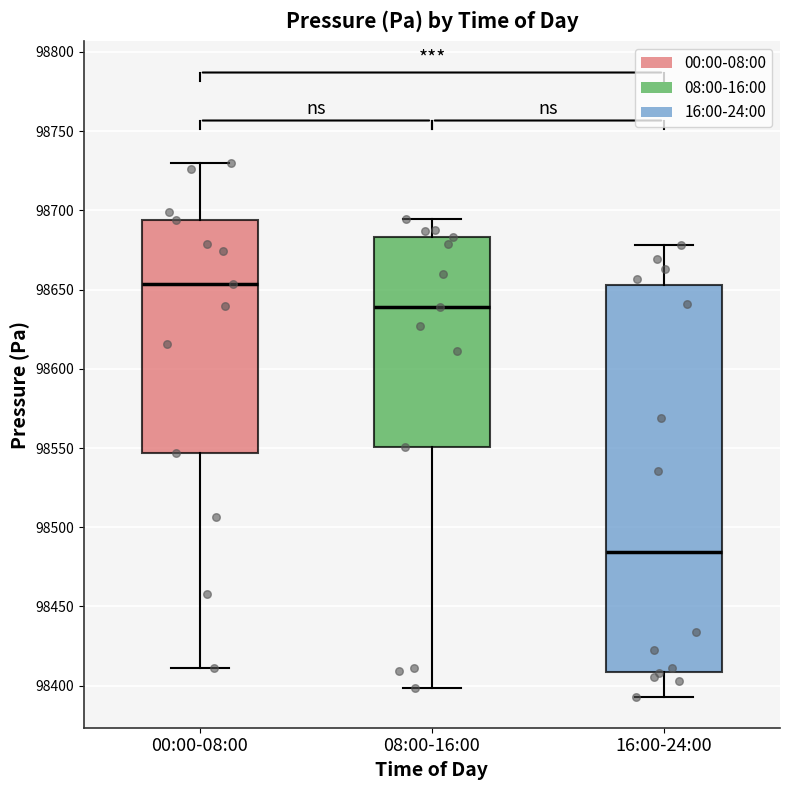

Where is the lower edge of the box for 16:00-24:00 on the y-axis? The values are not printed on the chart, so give them approximately, as read against the axis.

98410